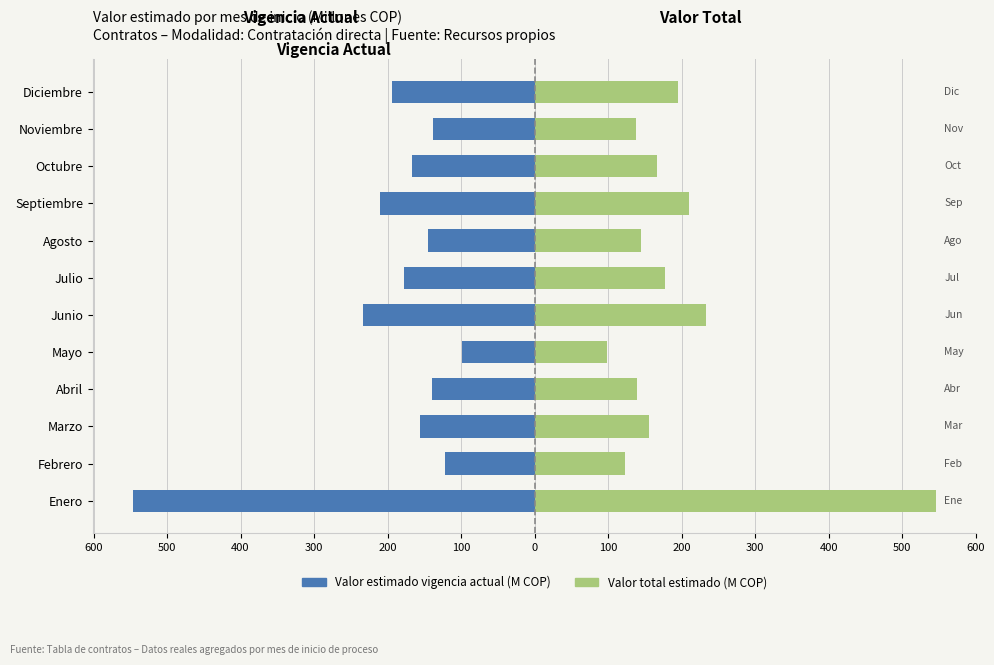

Reading left to right, list all the values displayed in this chart.

Valor estimado vigencia actual (M COP): -546.4	-122.5	-156.0	-139.0	-99.0	-233.8	-178.0	-144.5	-210.5	-167.0	-138.0	-194.5
Valor total estimado (M COP): 546.4	122.5	156.0	139.0	99.0	233.8	178.0	144.5	210.5	167.0	138.0	194.5